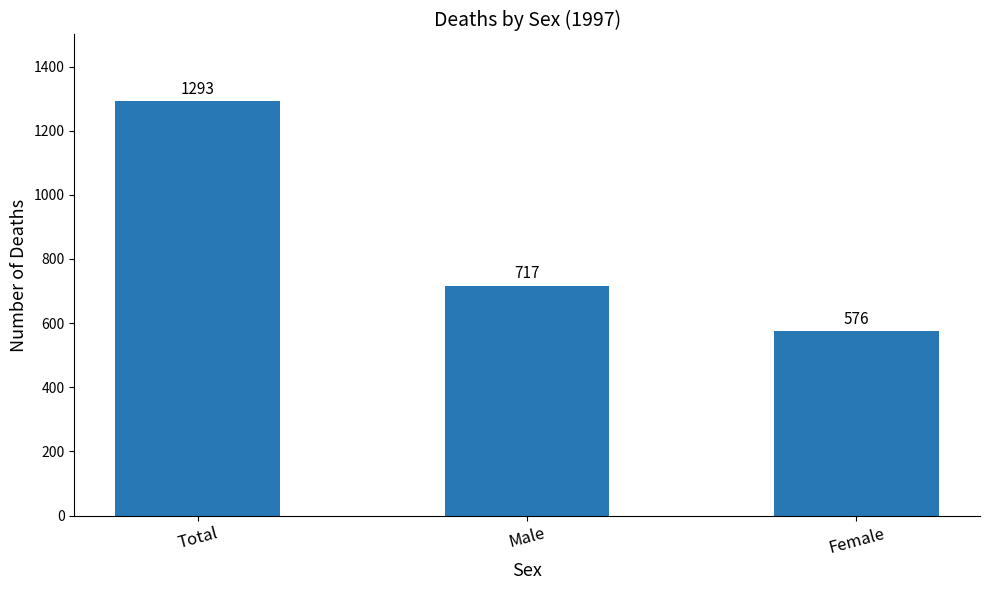

Is it true that the value at Female is 576?

True